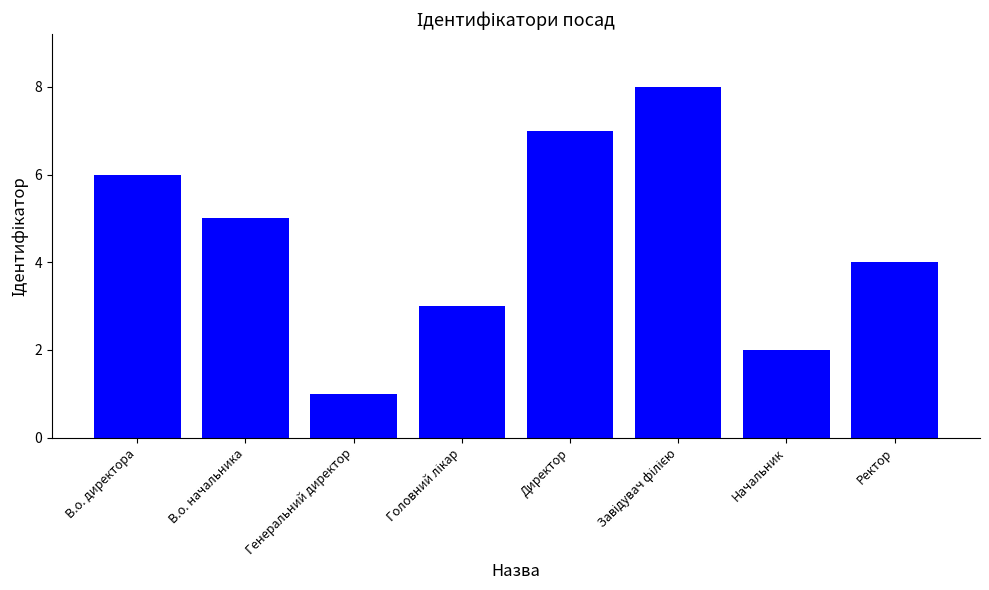

Does the chart contain stacked bars?

No